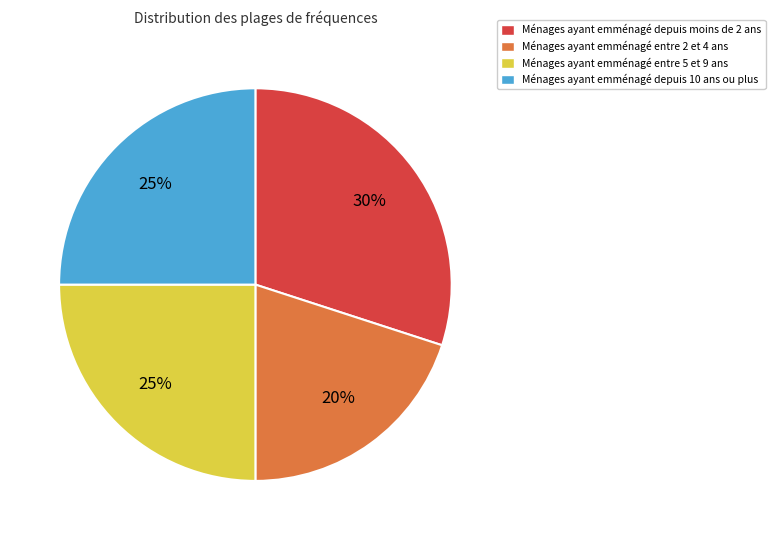

To the nearest percent, what is the difference between the largest and smallest slice percentages?

10%